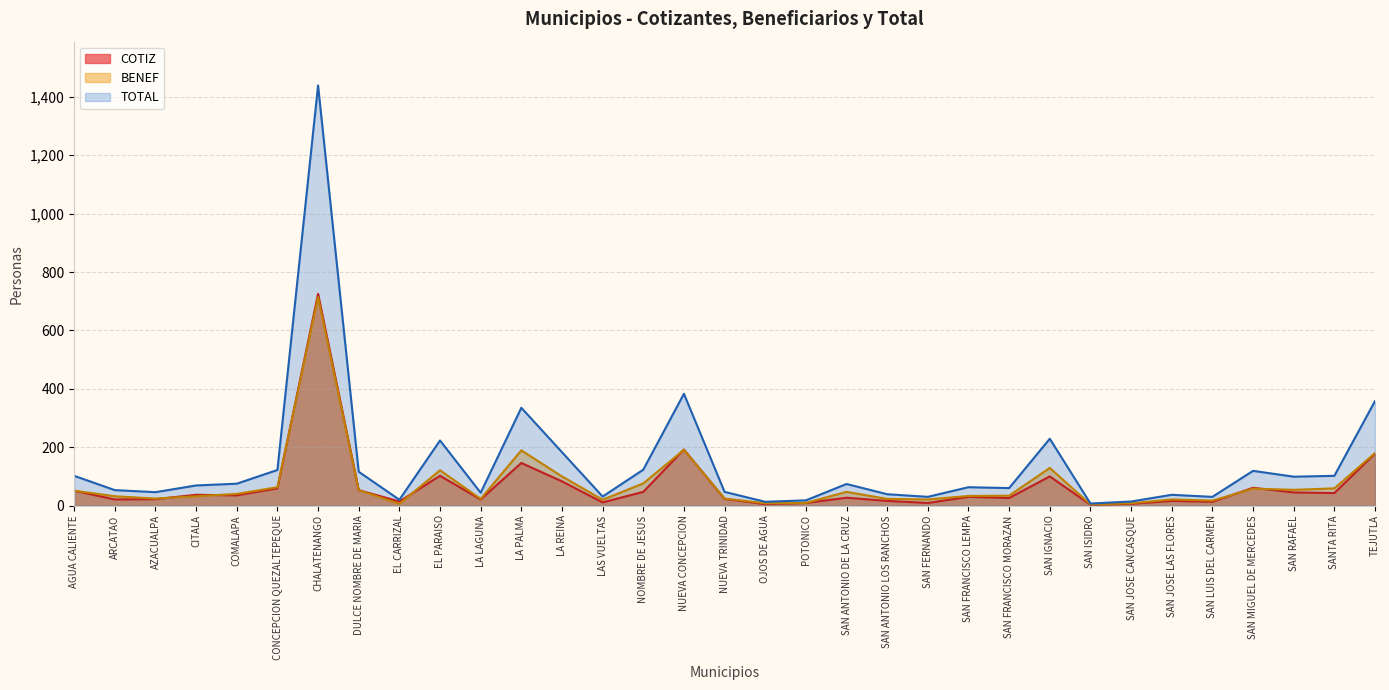

What is the highest value of the TOTAL series?

1439